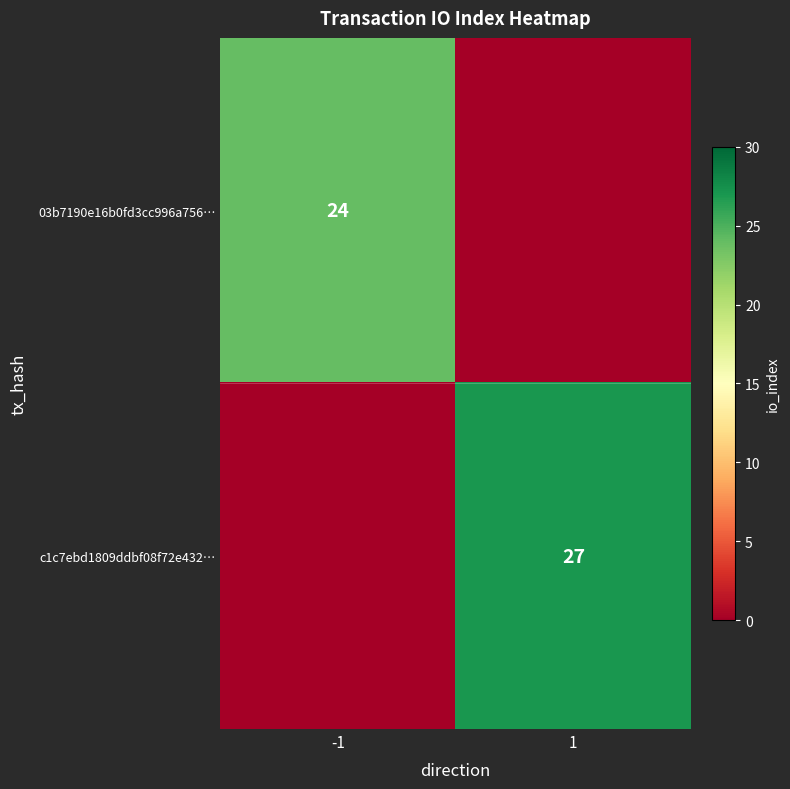

What is the difference between the highest and lowest values at 1?

27